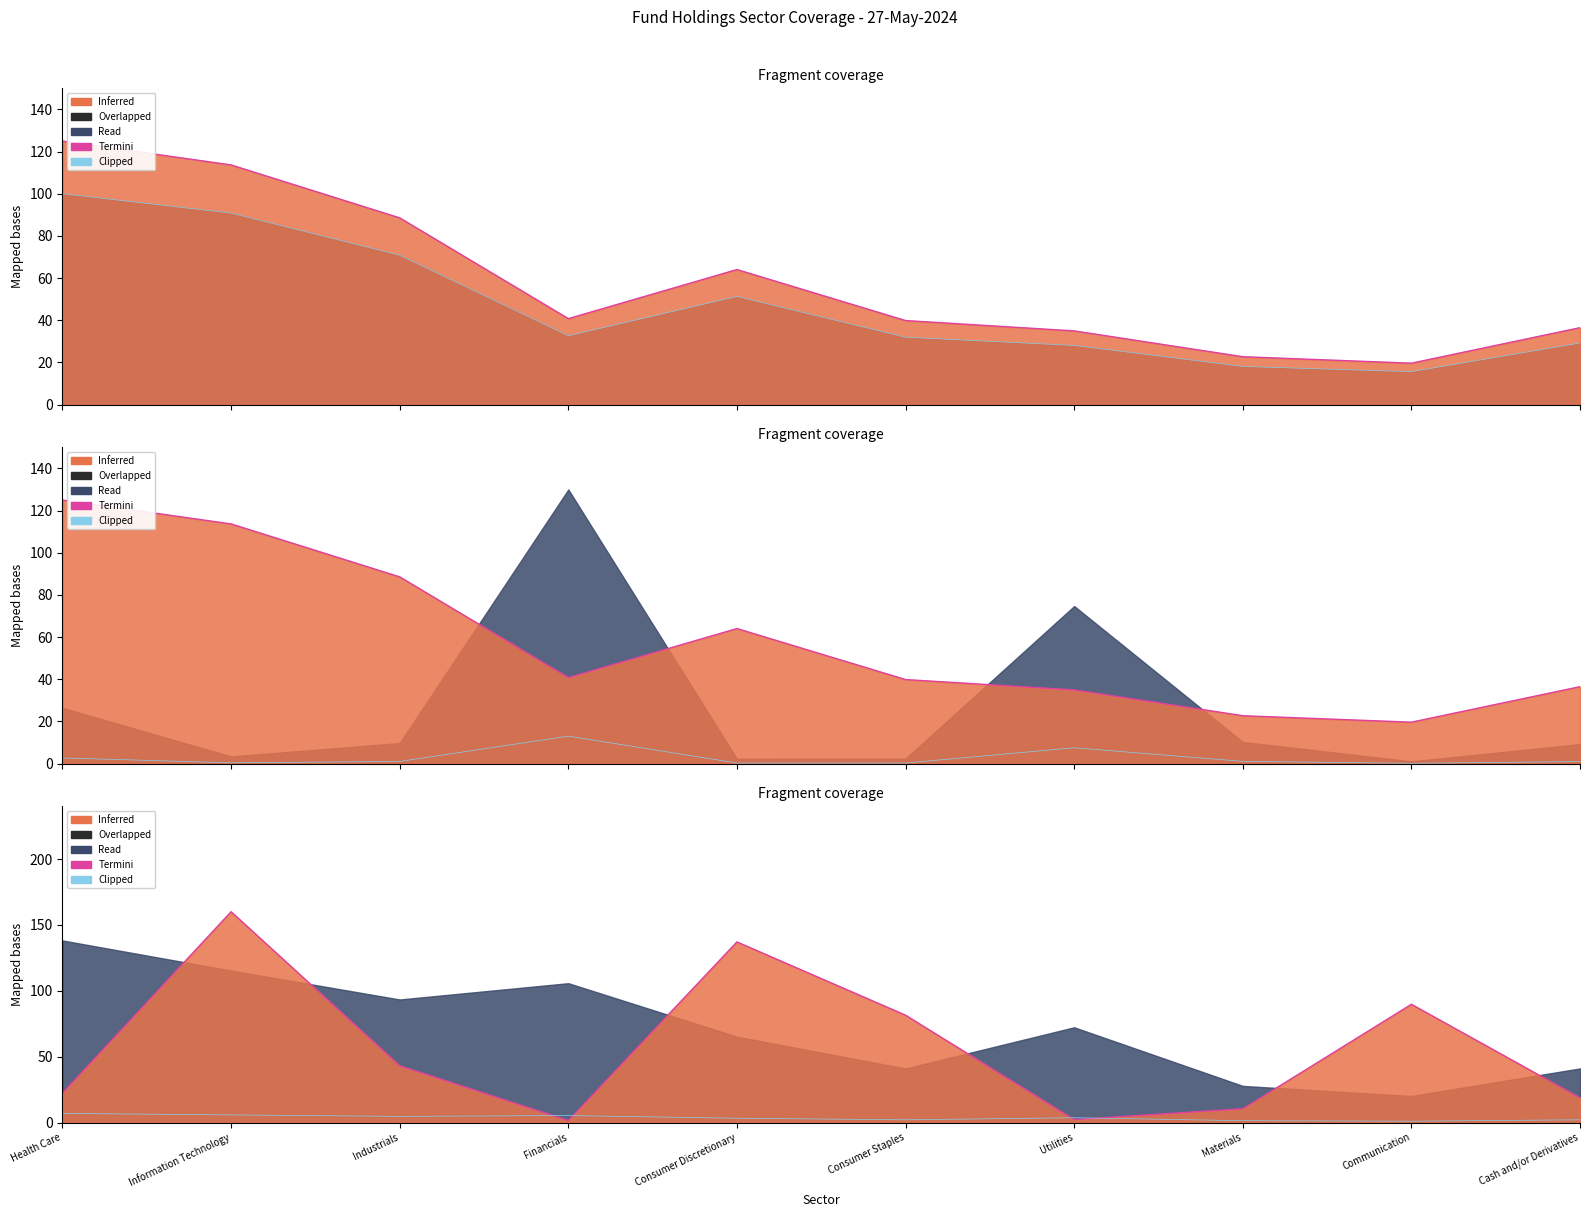

What is the minimum value for Clipped?

1.0